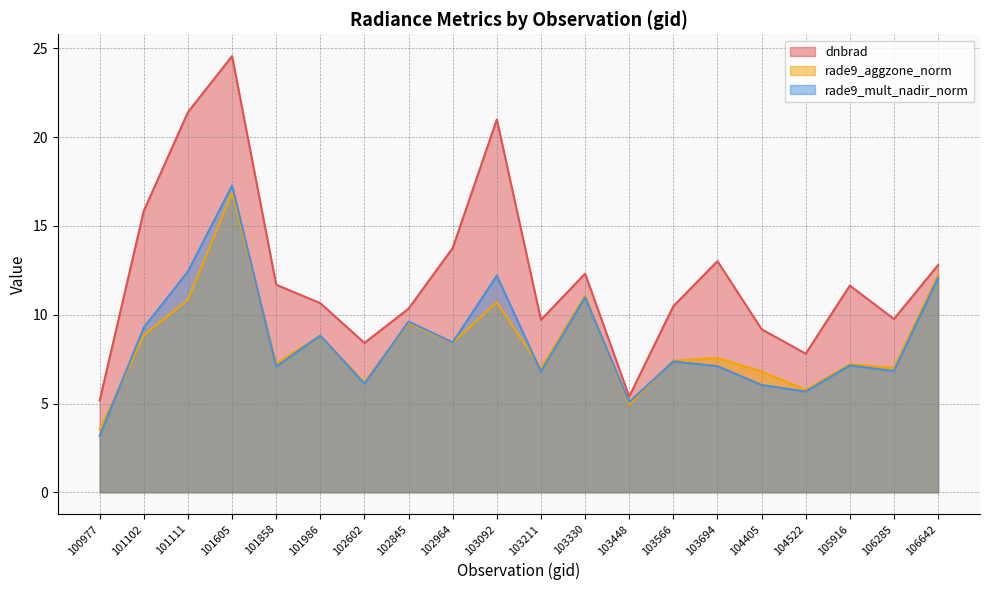

How many lines are shown in the chart?

3